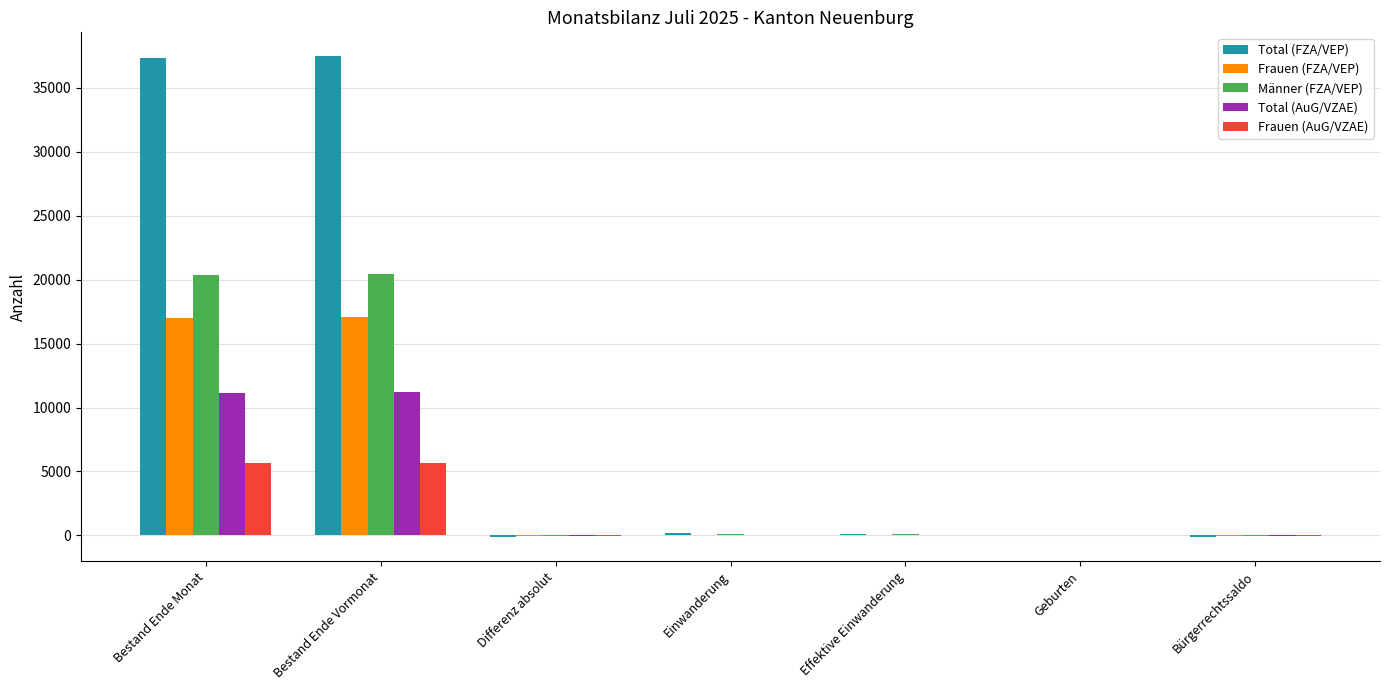

The Männer (FZA/VEP) series shows 16 at Geburten. True or false?

True